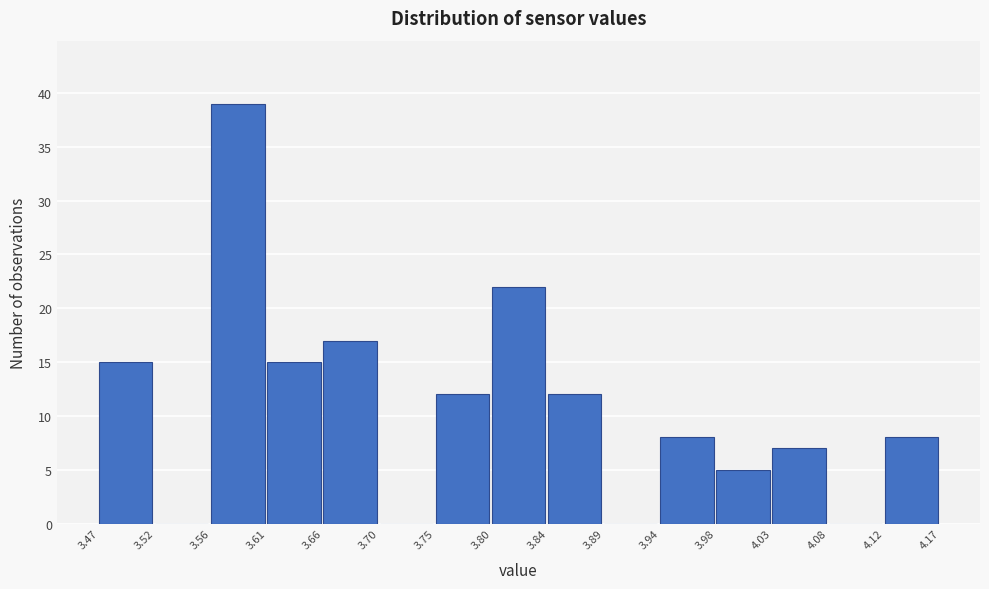

Over which range of the x-axis is the bar tallest?

3.56 to 3.61